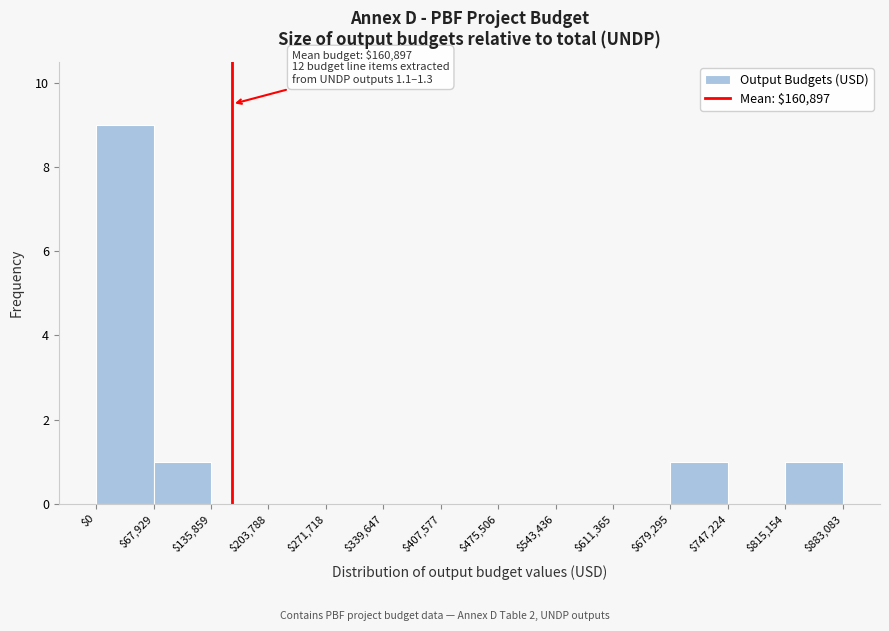

Which range on the x-axis has the tallest bar?

$0 to $67,929